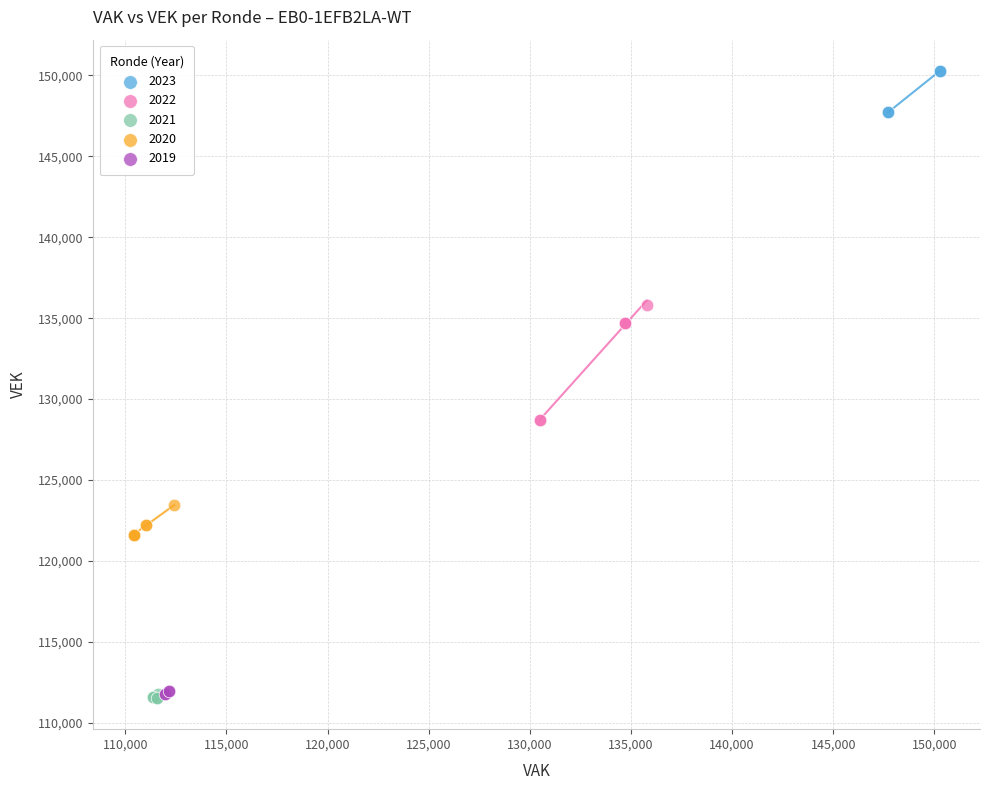

Which series has the widest spread of Y values?

2022